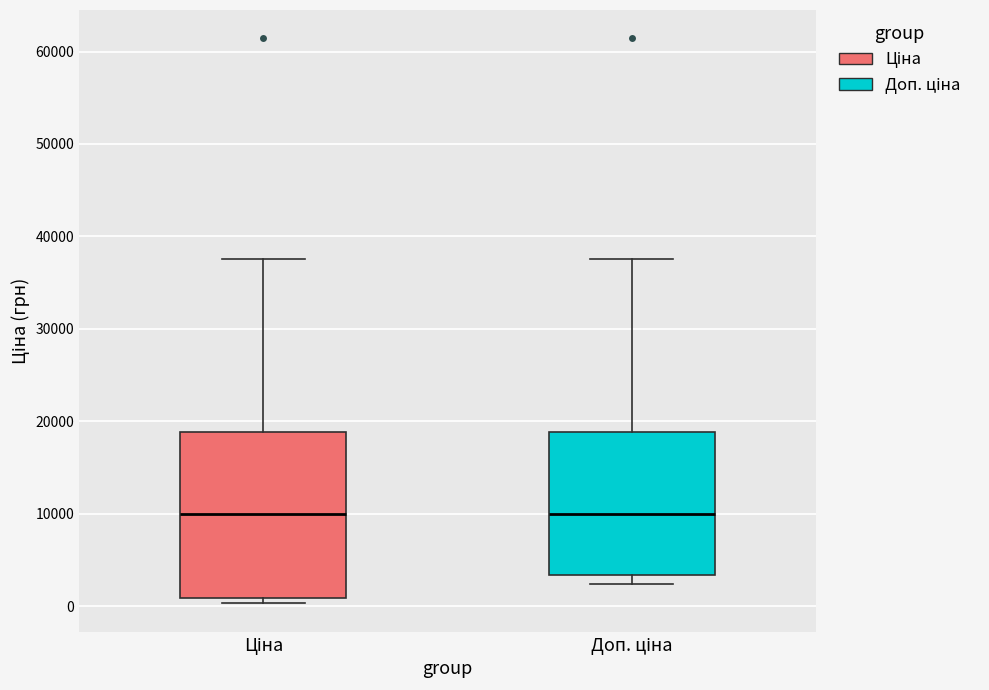

Which box is the tallest, from its lower edge to its upper edge?

Ціна